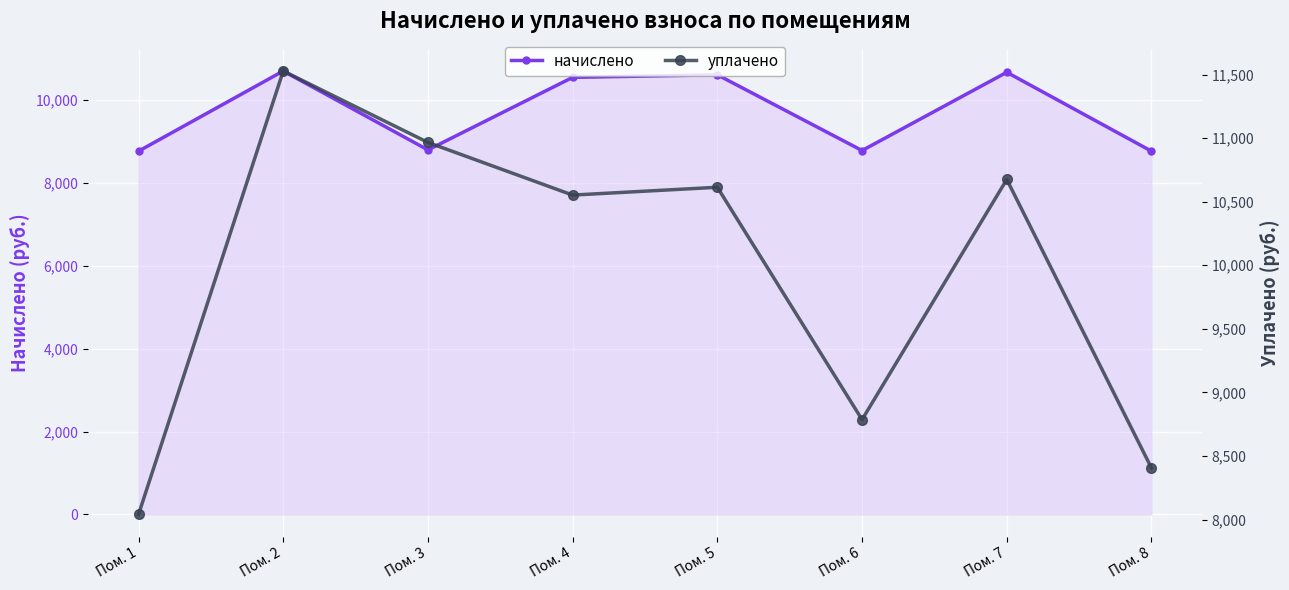

Which series changed the most between Пом. 3 and Пом. 7?

начислено